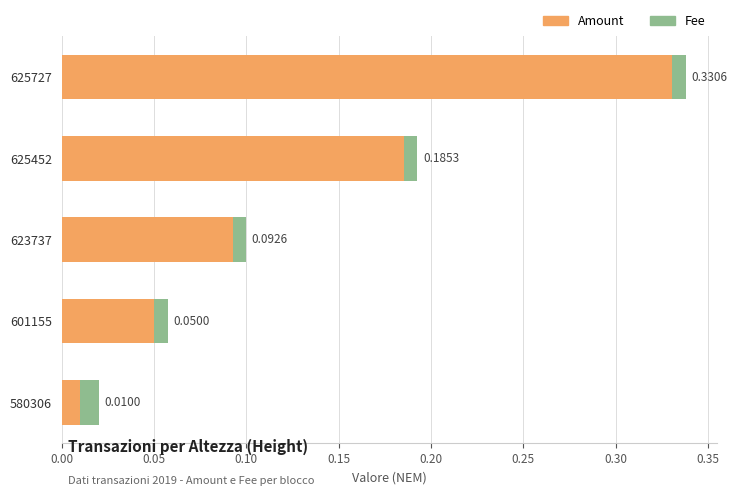

At which category is the sum across all series the highest?

625727